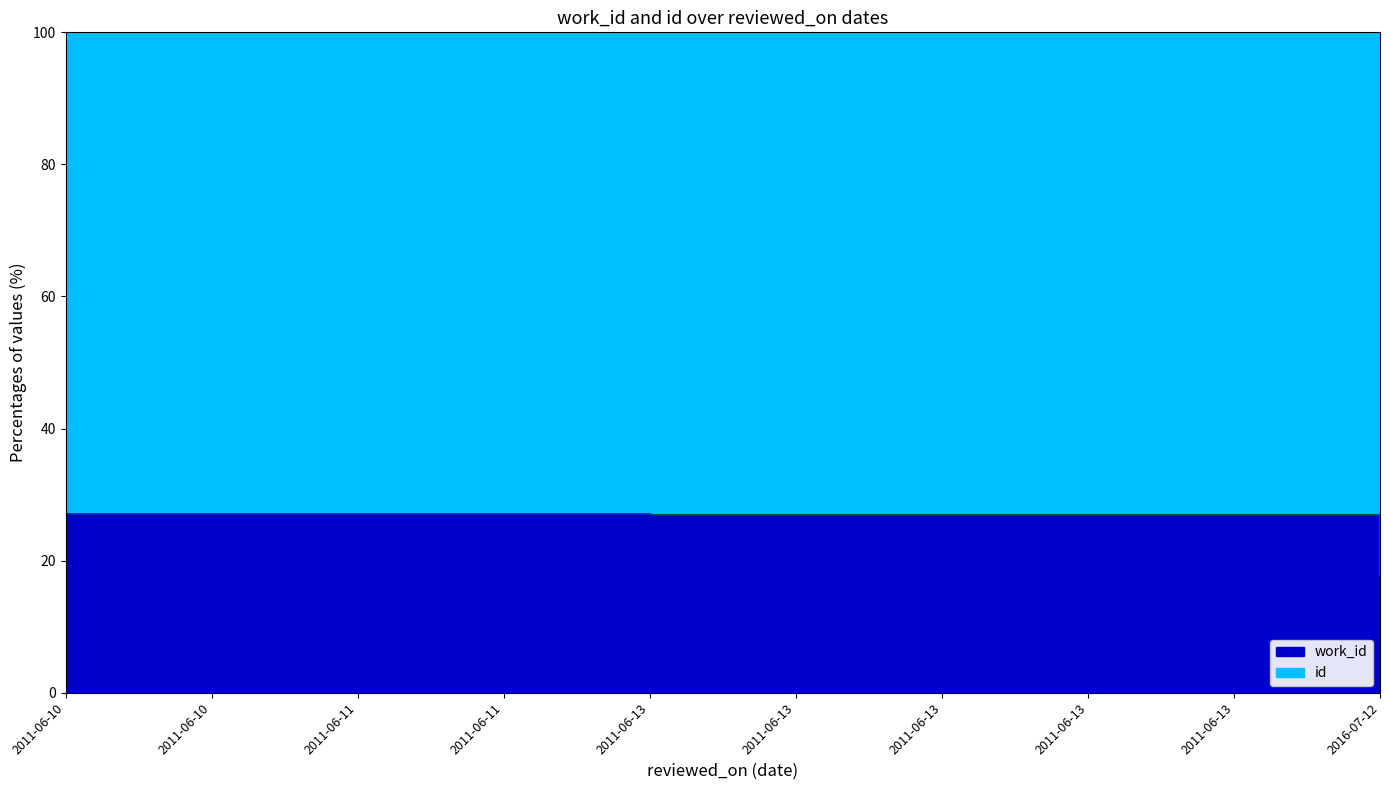

At which label does the data first exceed 27?

2011-06-10